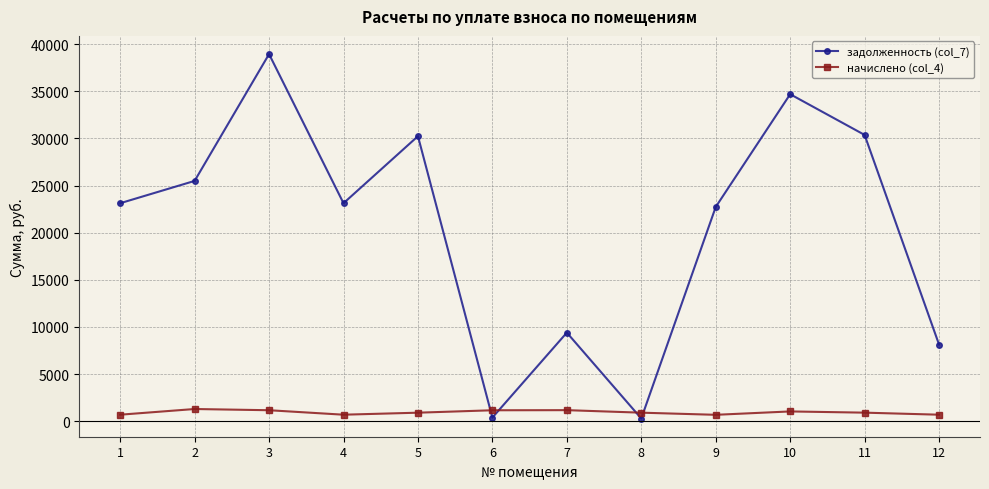

At how many categories does at least one series exceed 7739?

10